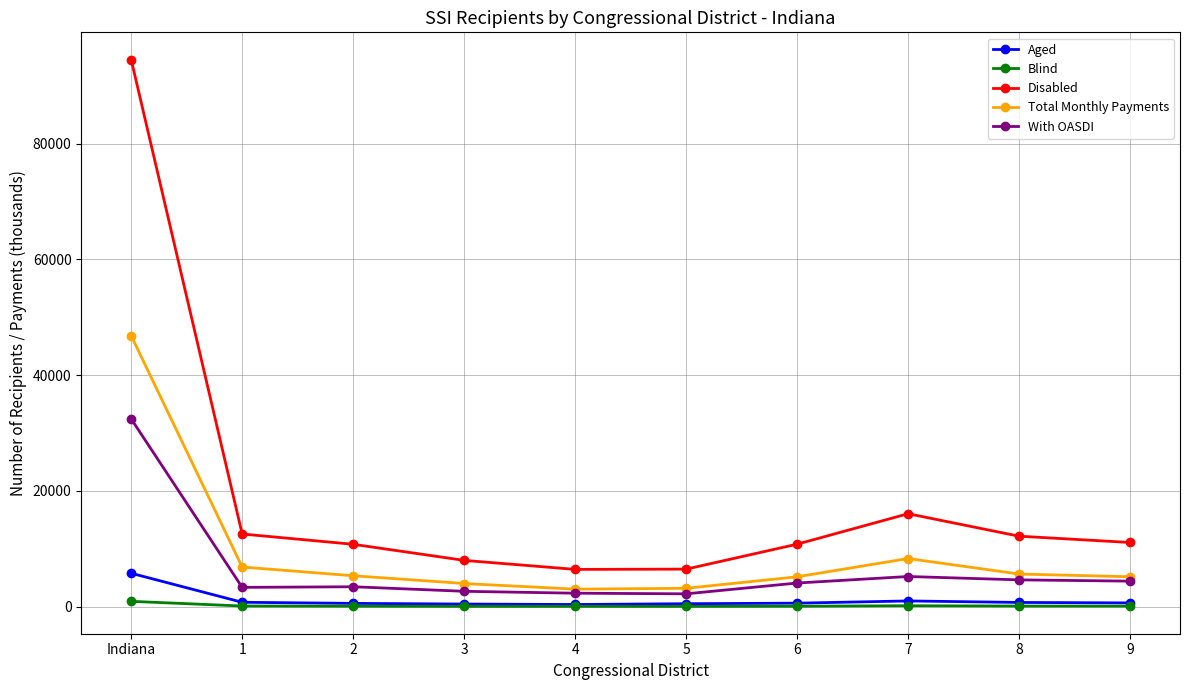

Which series has the widest spread of values?

Disabled